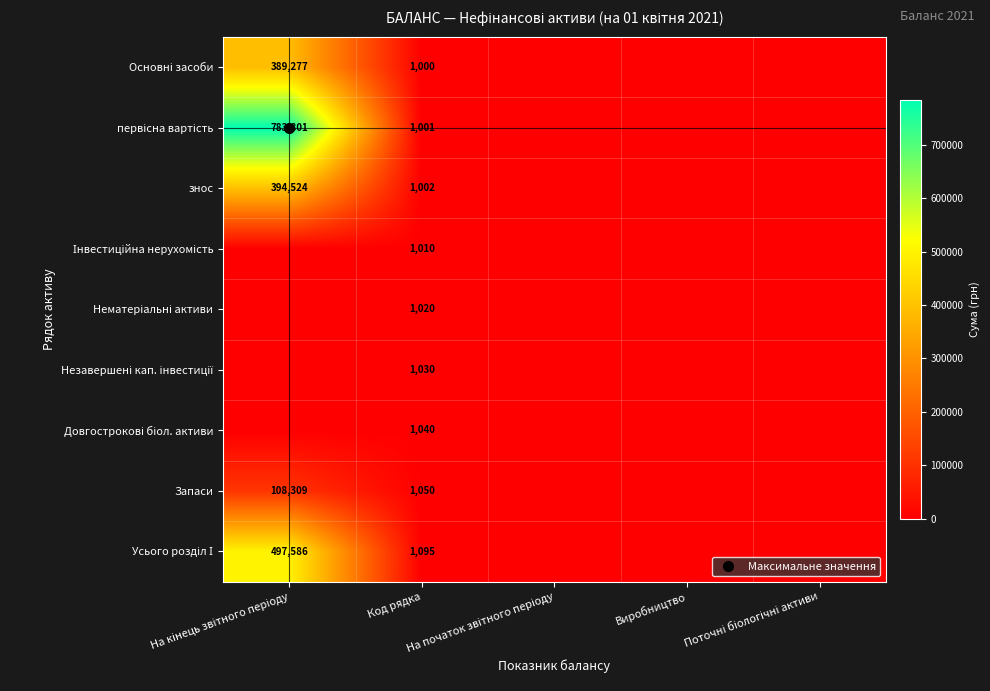

What is the average value of the Запаси series?

21872